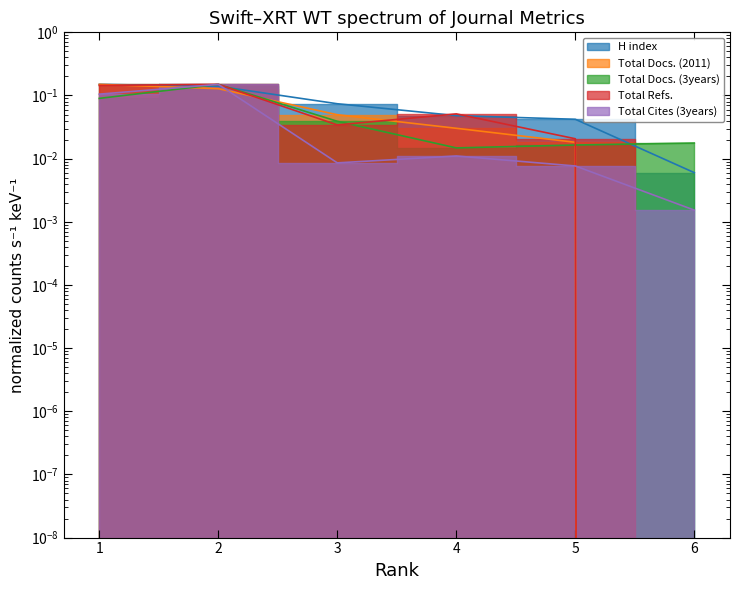

Which series ends up on top after the final intersection of Total Docs. (3years) and H index?

Total Docs. (3years)